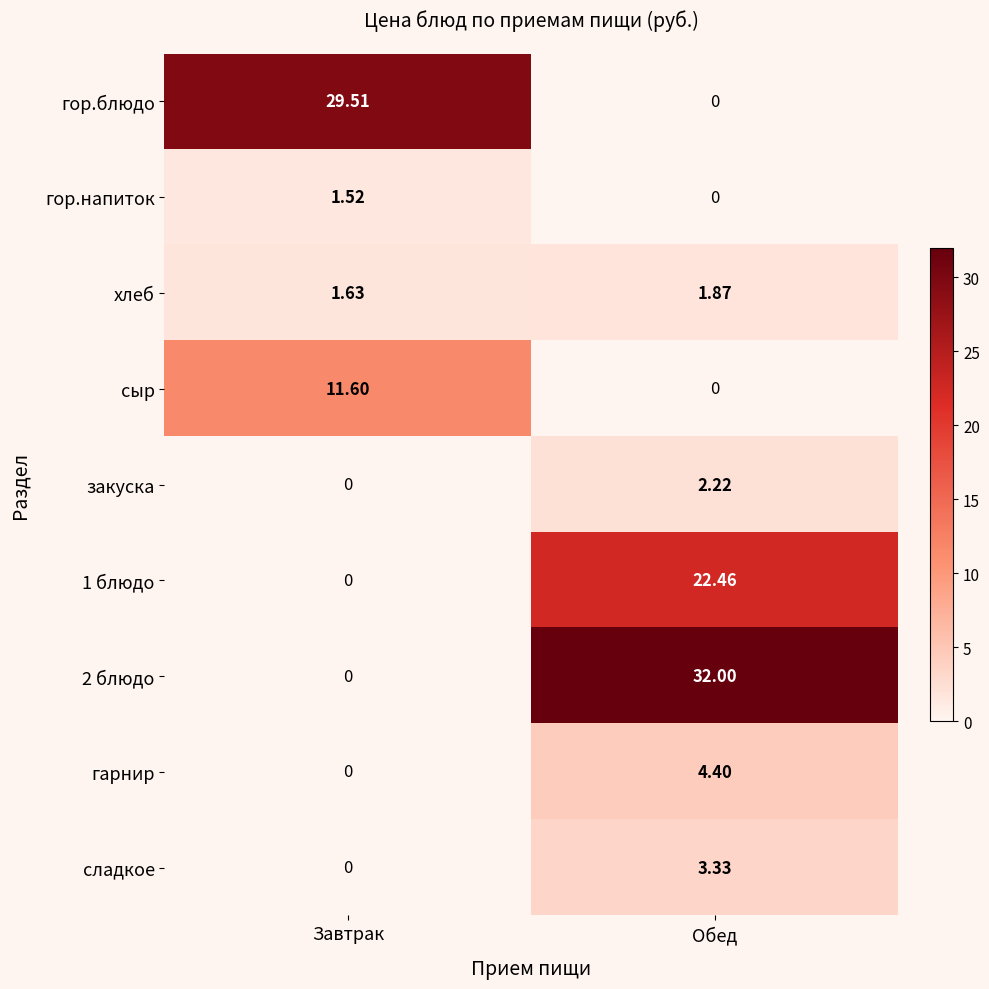

At which category does the chart reach its peak across all series?

Обед